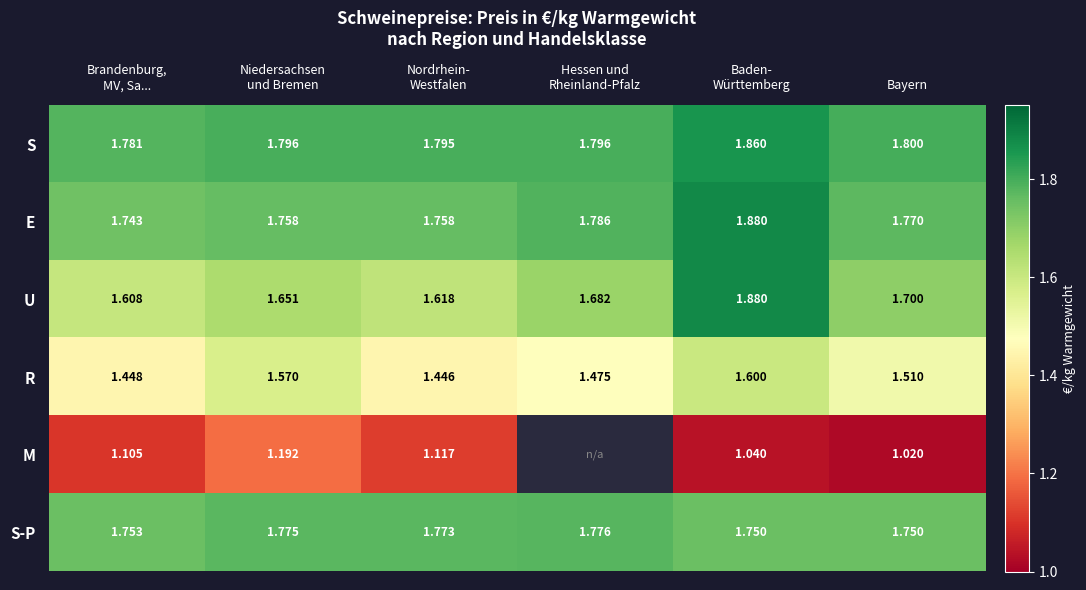

What is the difference between the highest and lowest values at Hessen und
Rheinland-Pfalz?

0.3